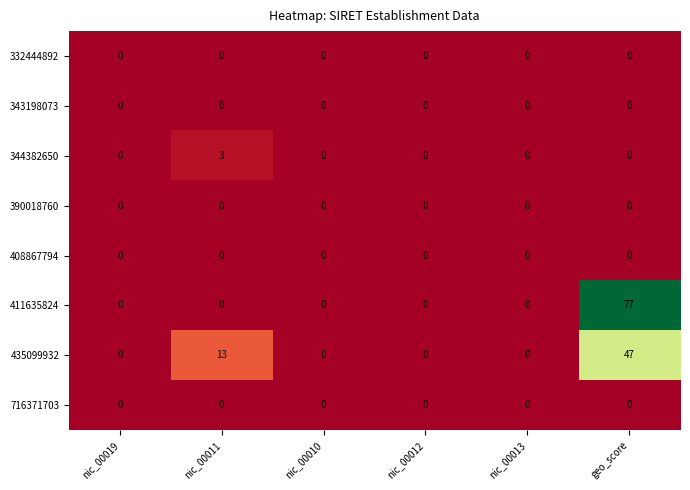

At which category is the sum across all series the highest?

geo_score